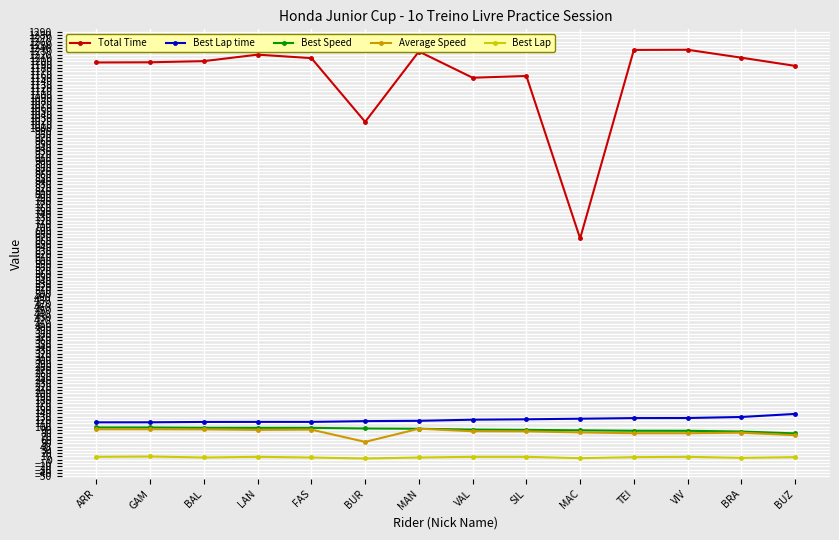

What is the lowest value of the Average Speed series?

54.0